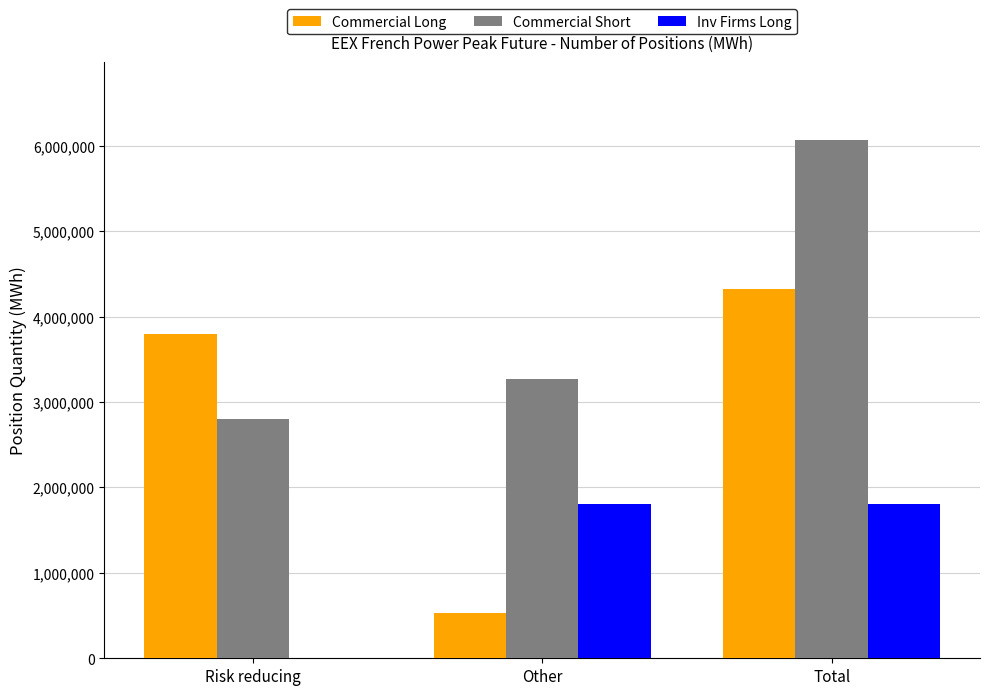

The value of Commercial Long at Total is 4326156. True or false?

True